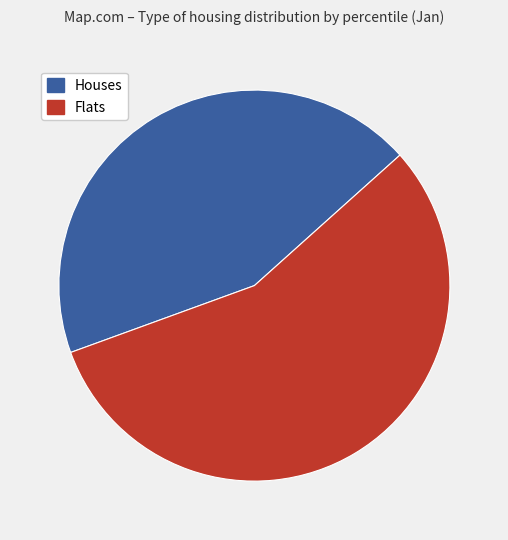

Is there a majority slice in this chart?

Yes